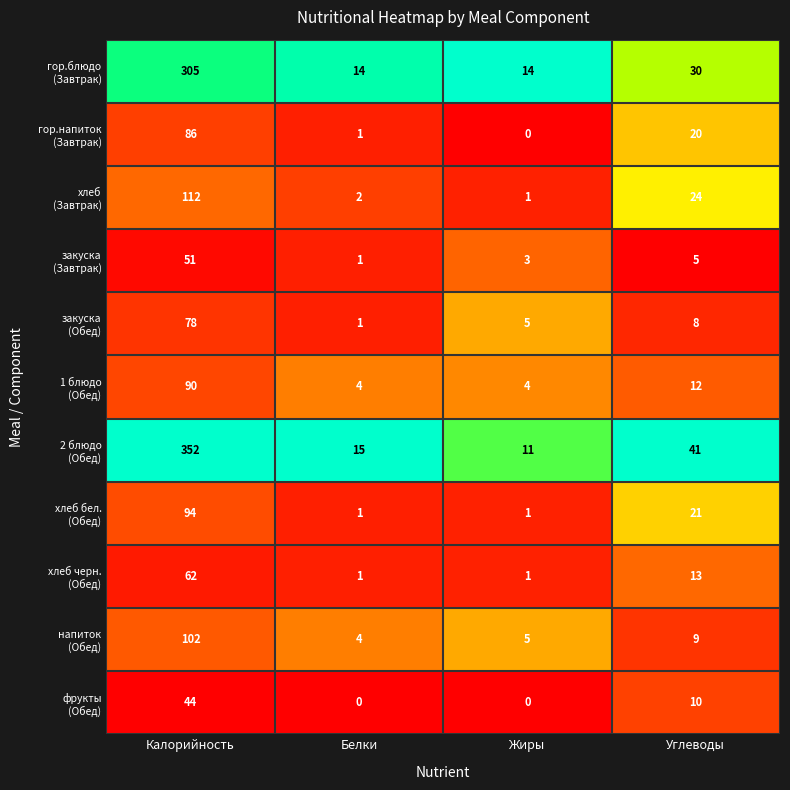

What is the maximum value shown in the chart?

352